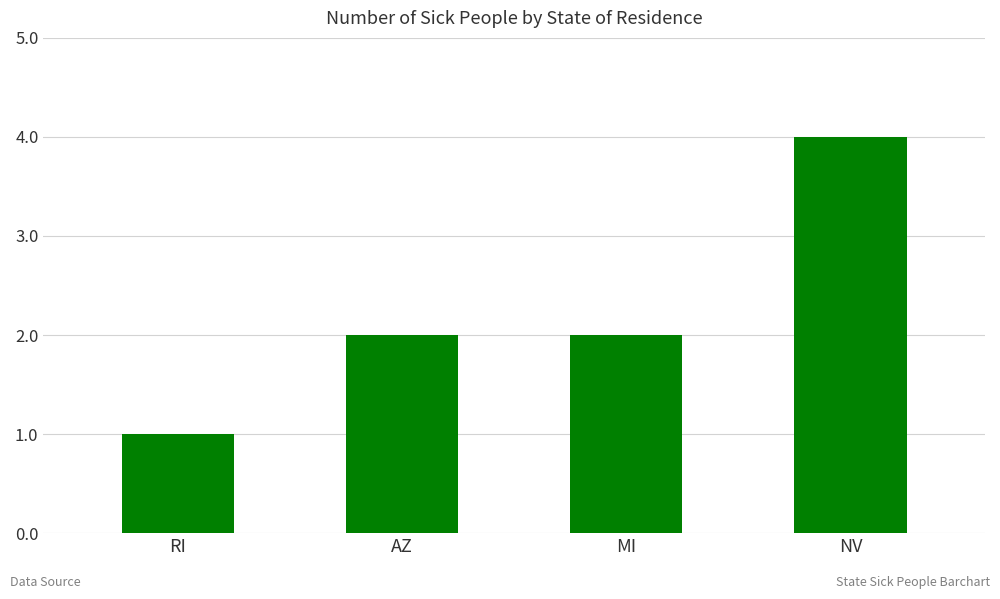

The chart shows a value of 1 at MI. True or false?

False